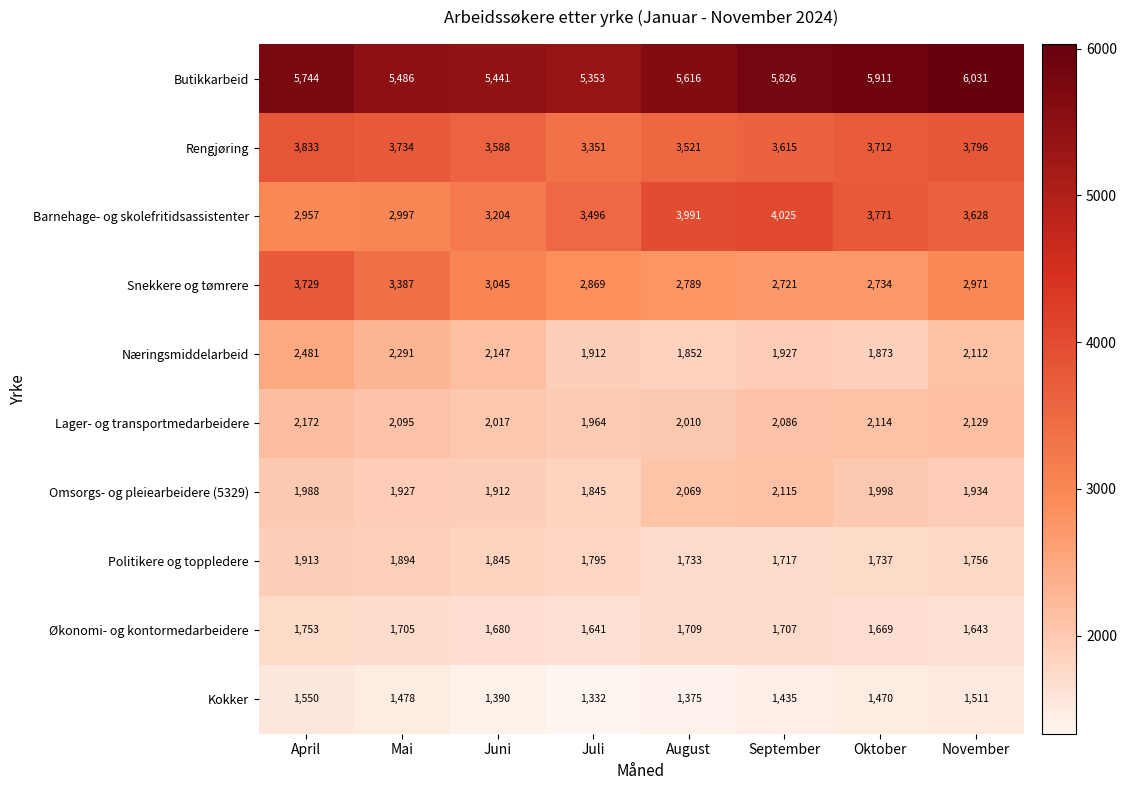

At which category is the sum across all series the highest?

April